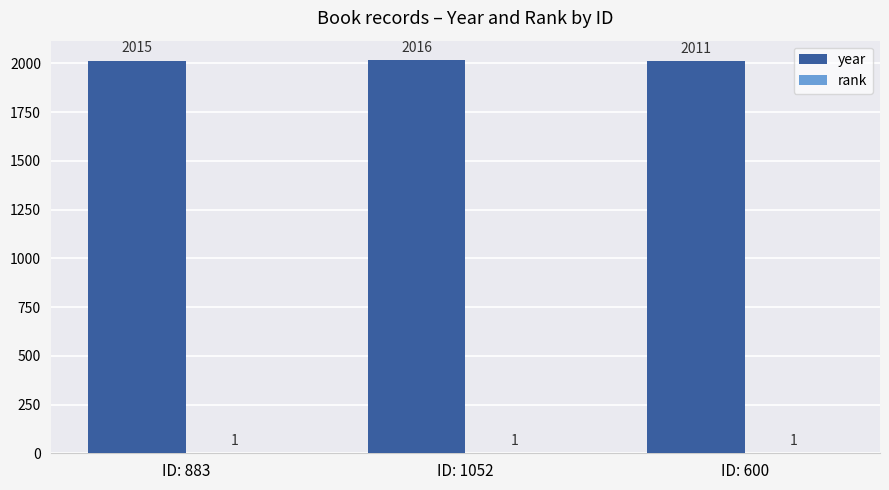

Which category has the highest value in the year series?

ID: 1052